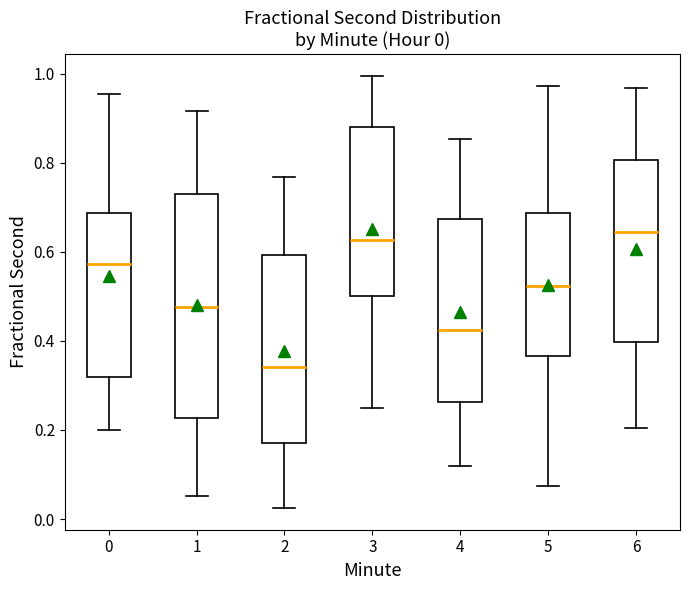

Which box is the tallest, from its lower edge to its upper edge?

1